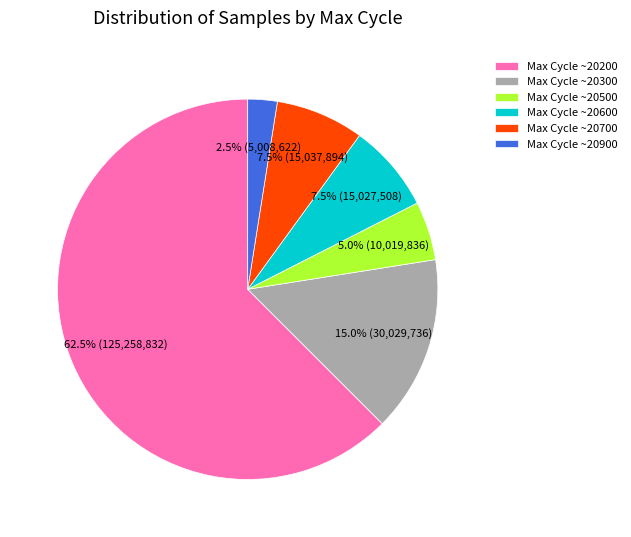

Which slice is the smallest?

Max Cycle ~20900